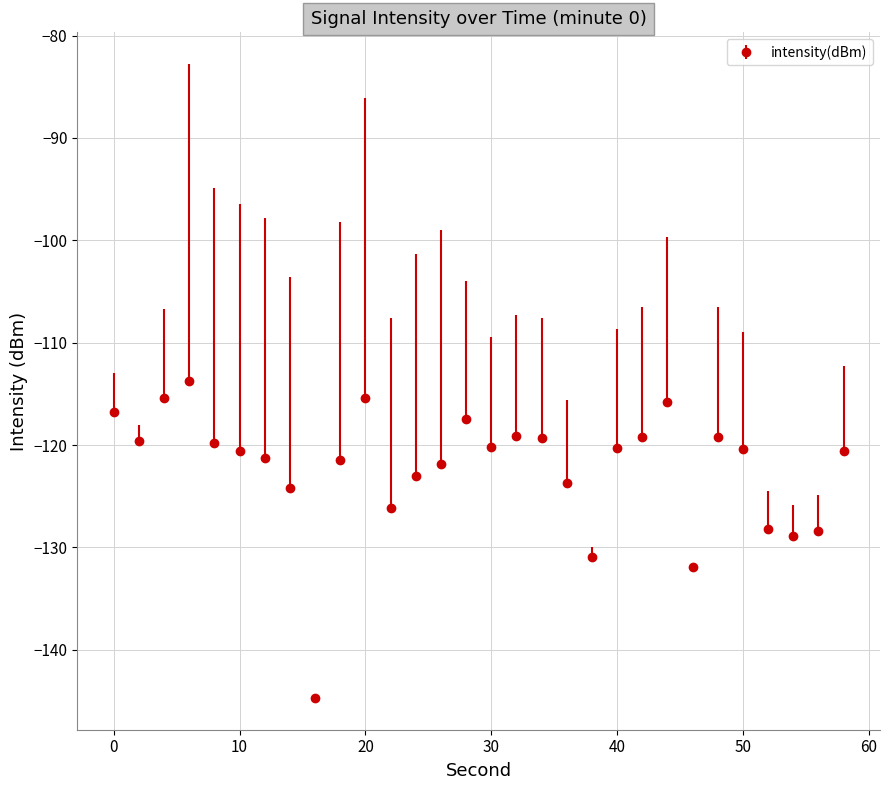

What is the greatest value displayed?

-113.7